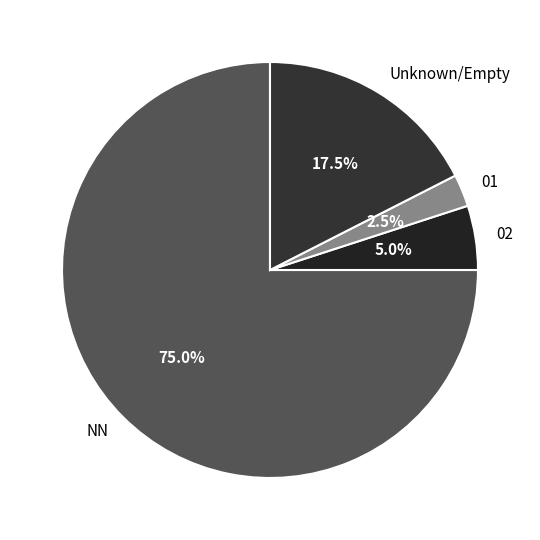

Does any single category account for the majority?

Yes